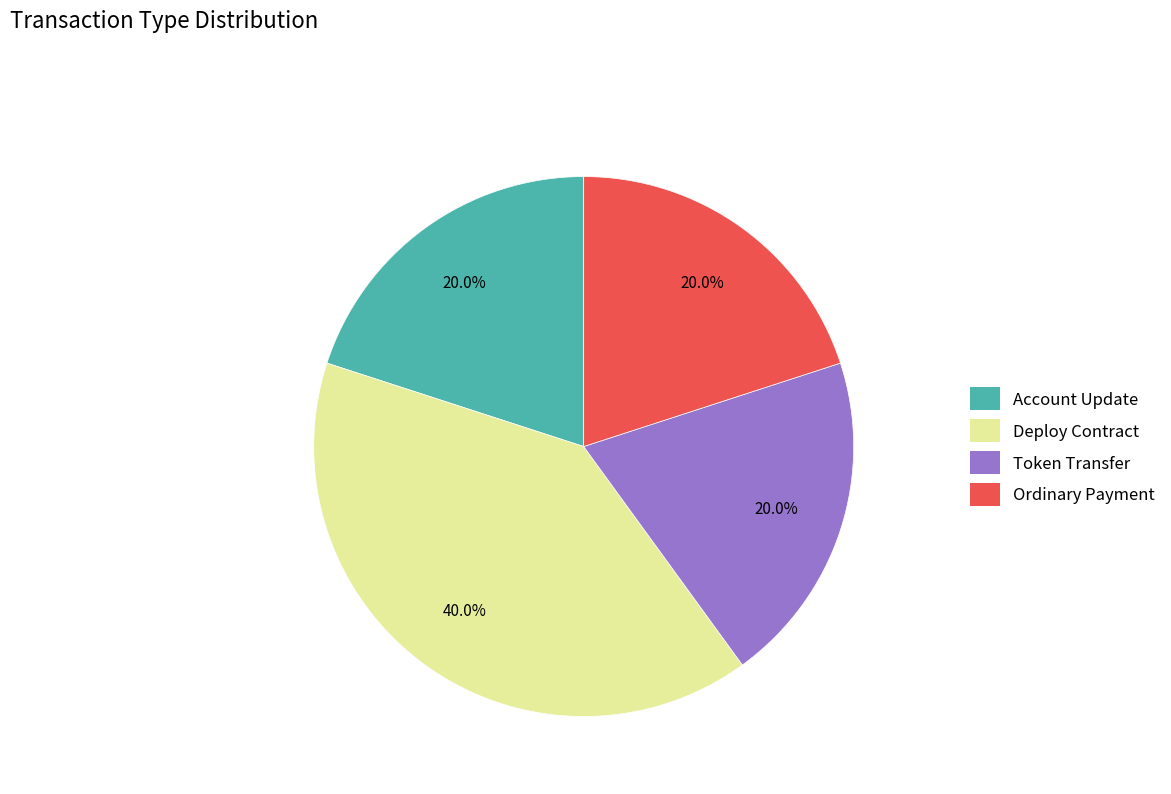

The Account Update slice represents 20% of the pie. True or false?

True